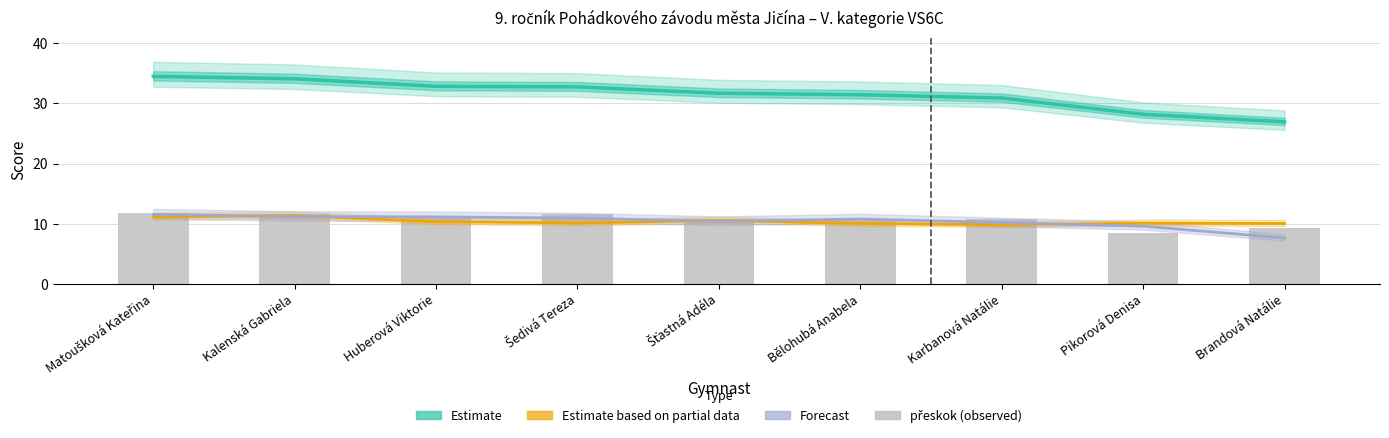

The přeskok series shows 11.8 at Matoušková Kateřina. True or false?

True